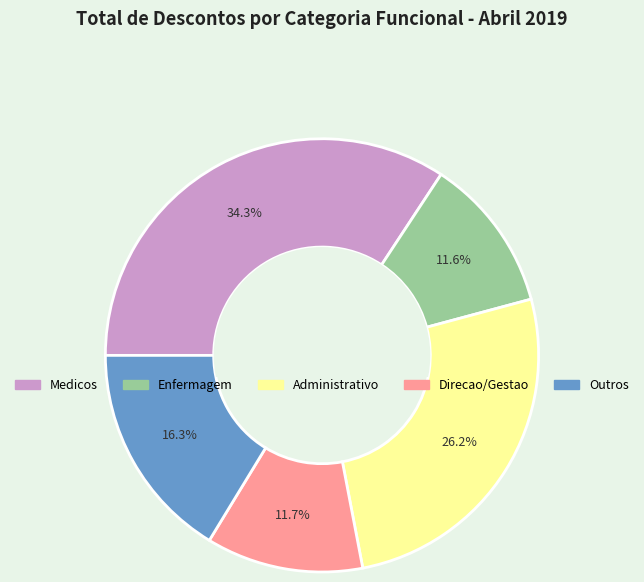

Does any single category account for the majority?

No